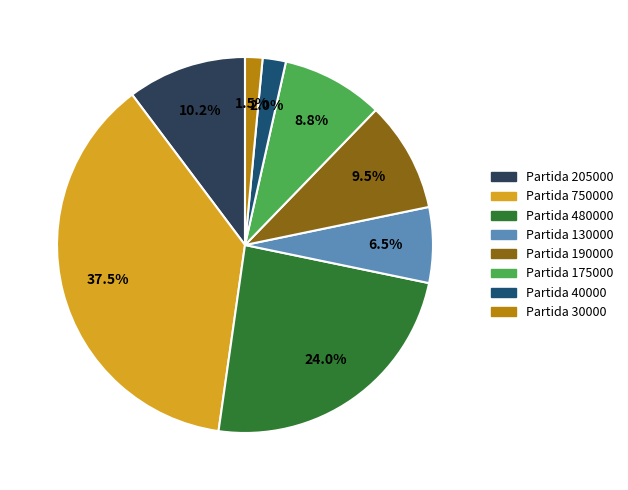

To the nearest percent, what is the difference between the Partida 175000 and Partida 40000 slice percentages?

7%